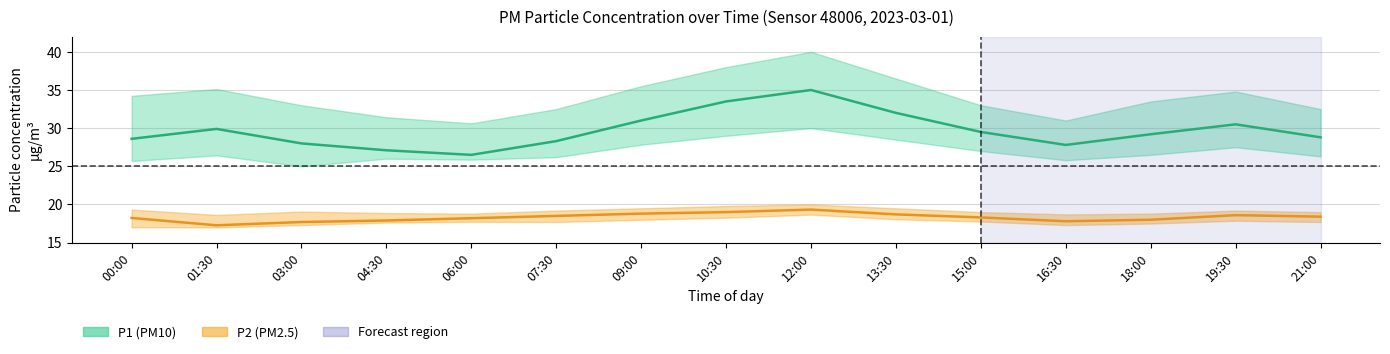

The P1 series shows 47.4 at 04:30. True or false?

False